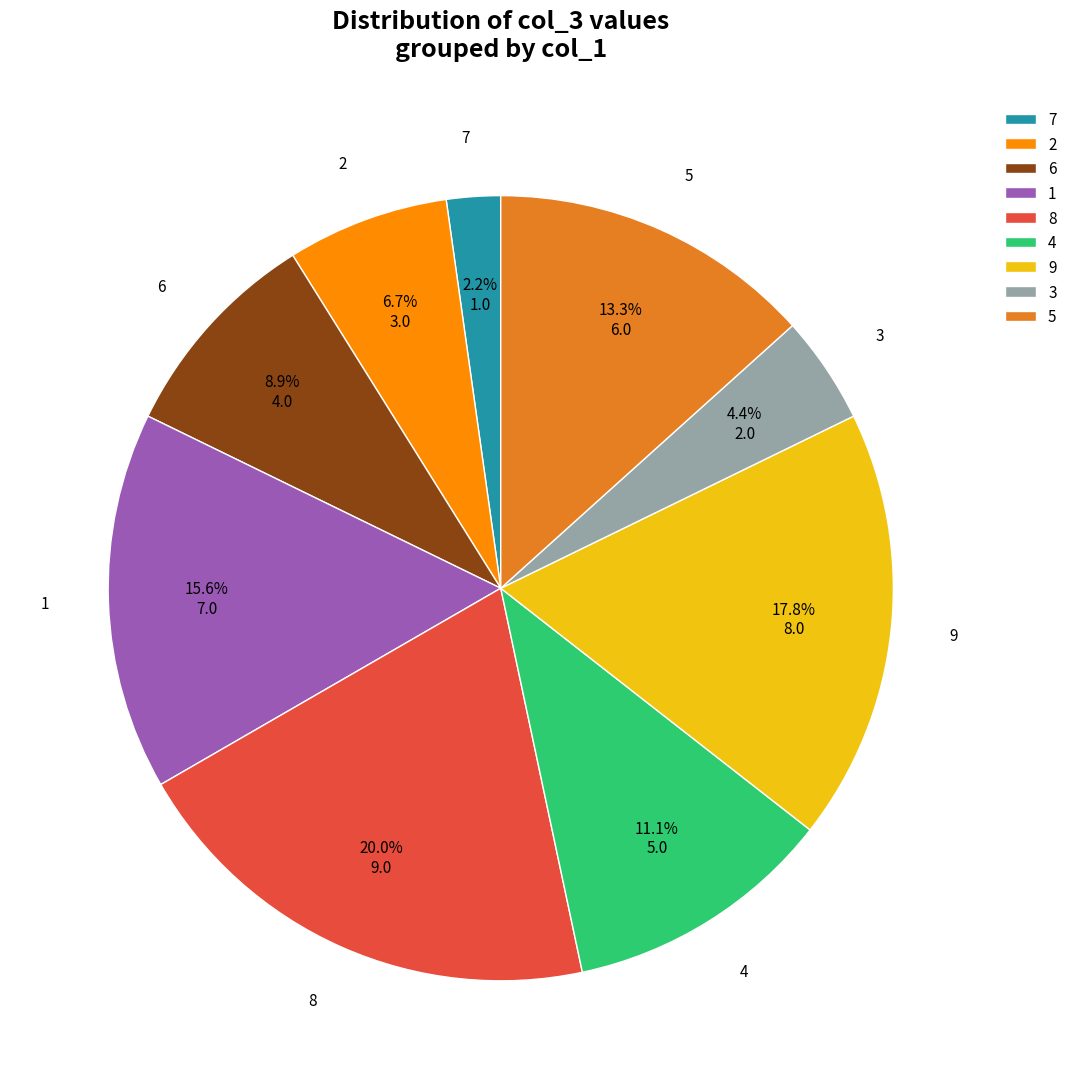

To the nearest percent, what is the difference between the 2 and 4 slice percentages?

4%